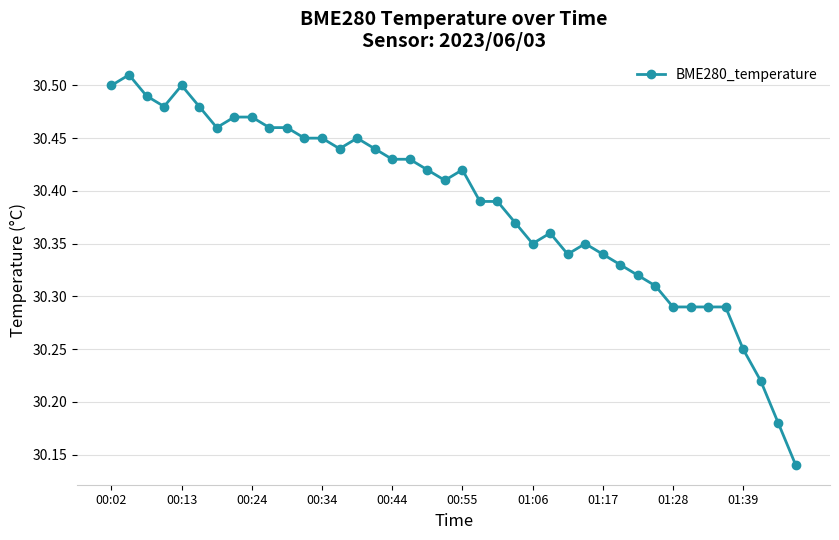

True or false: the data has more than 2 interior local peaks.

True